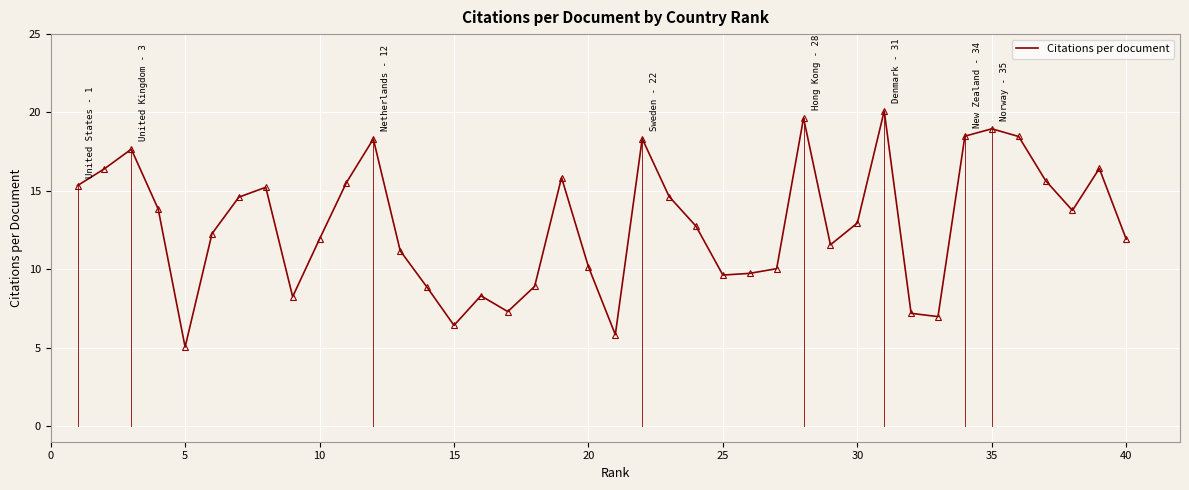

What is the smallest value displayed?

5.0